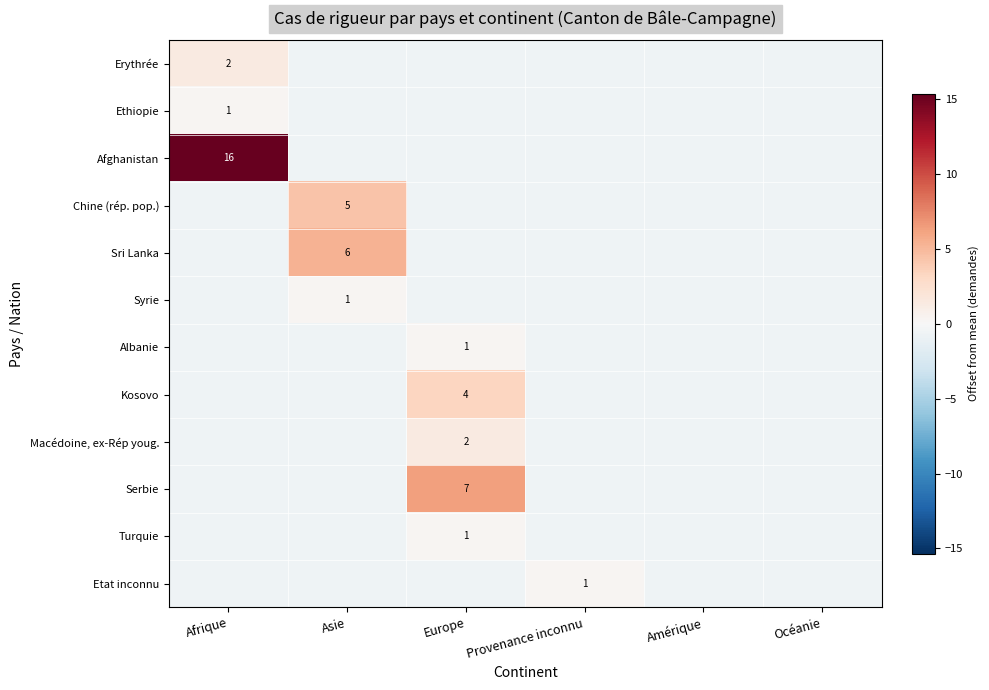

At which category is the sum across all series the highest?

Afrique